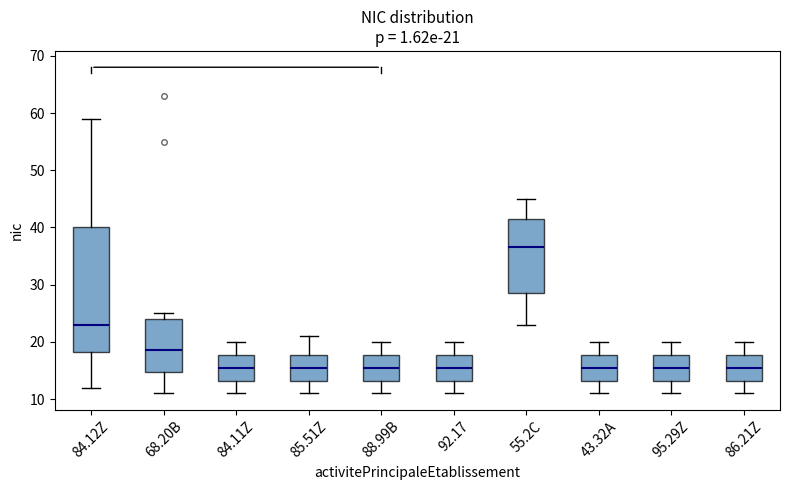

Which box has the highest median line?

55.2C